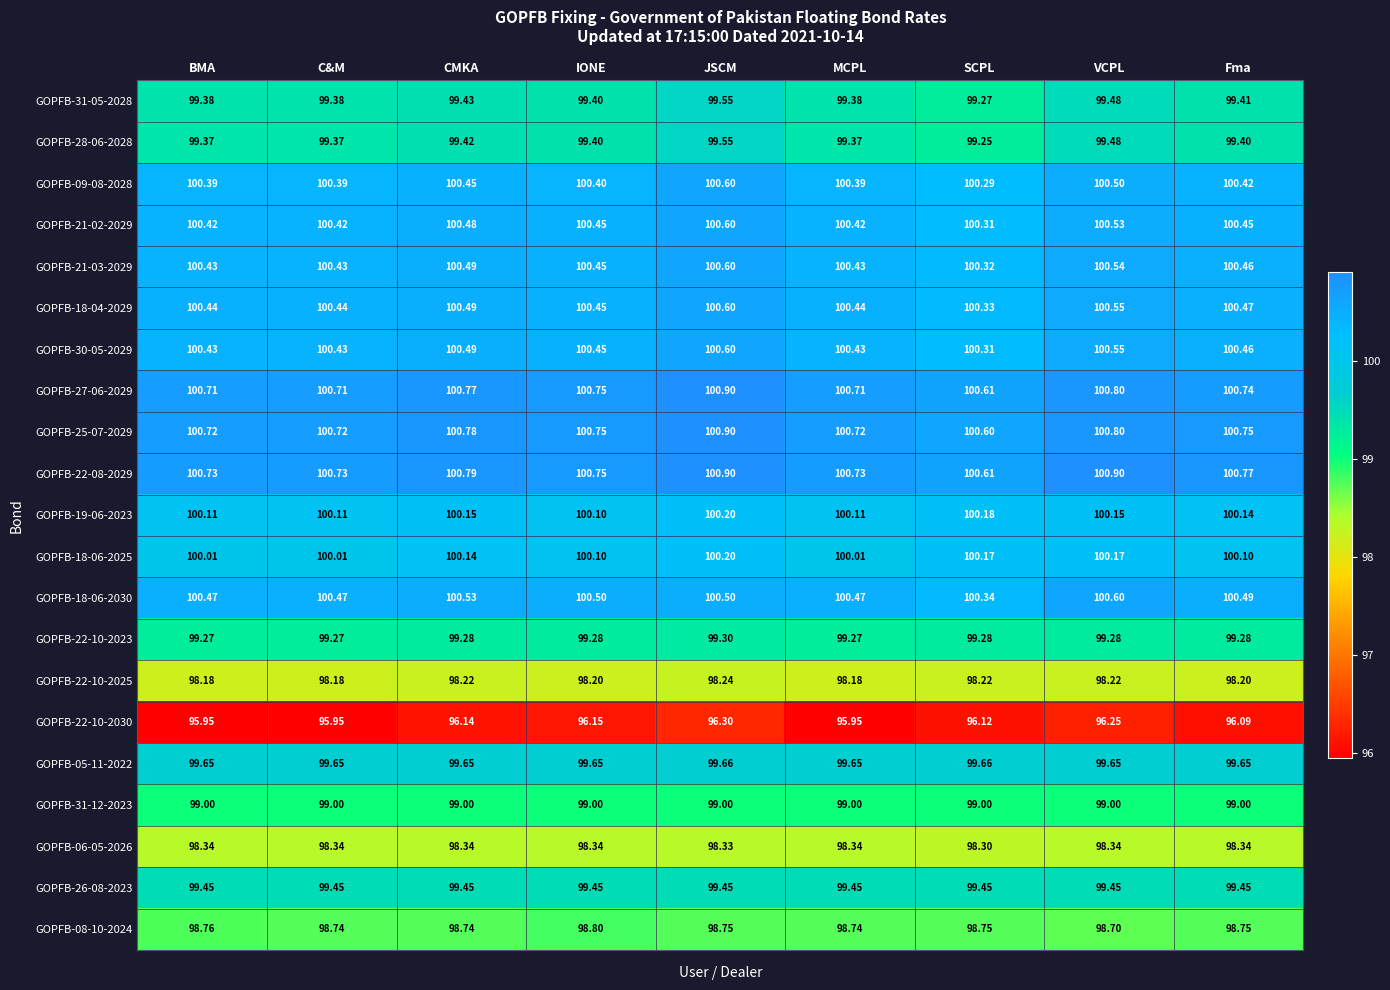

At which category is the sum across all series the highest?

JSCM